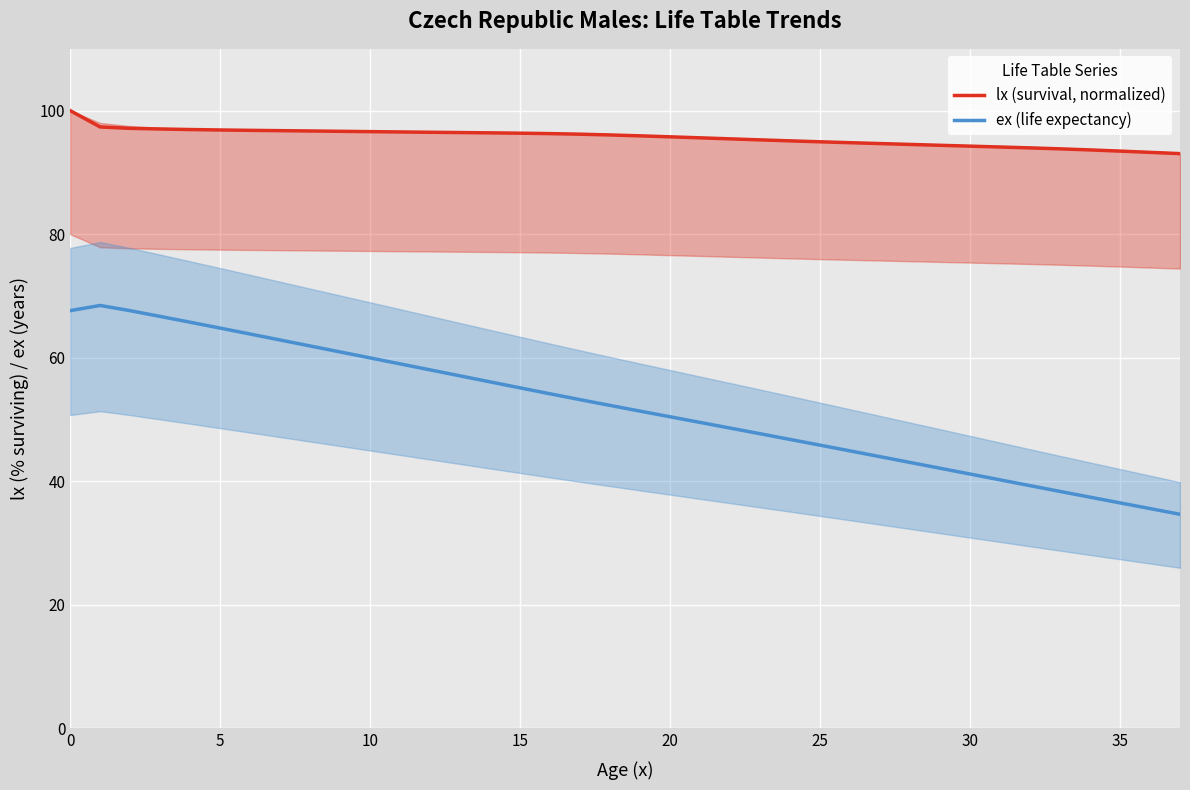

Which series has the largest range (max minus min)?

ex (life expectancy)